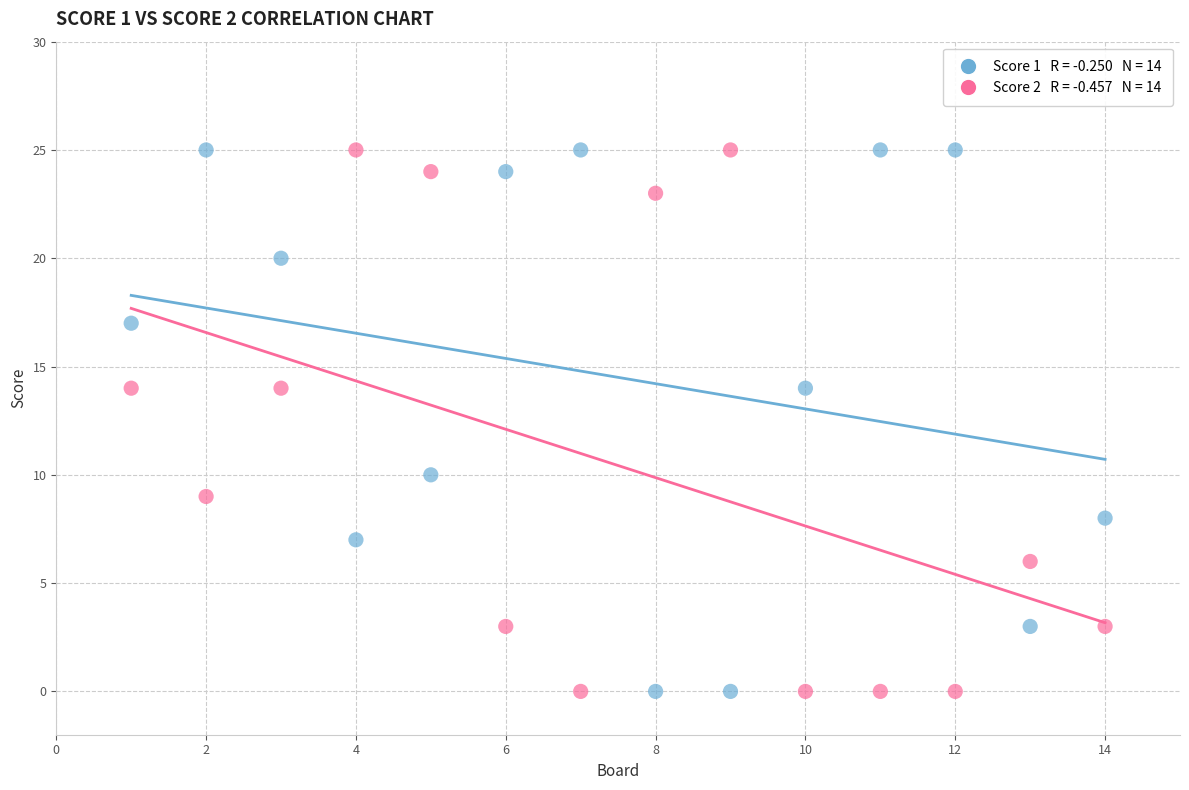

Across all data points, what is the range of X values (max minus min)?

13